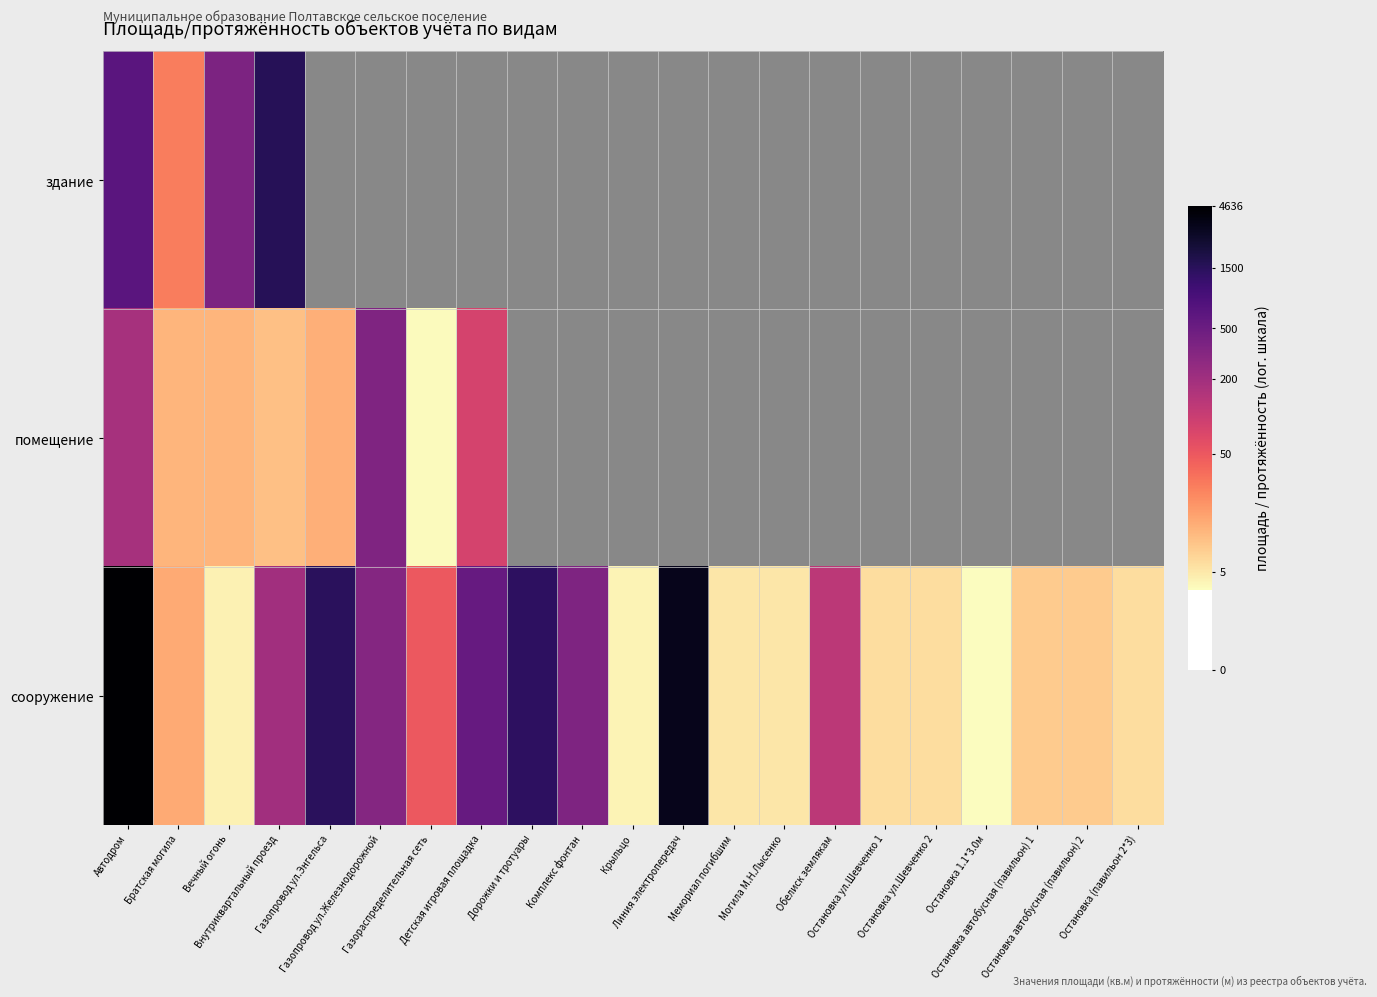

List the series in order of their peak value, highest first.

сооружение, здание, помещение